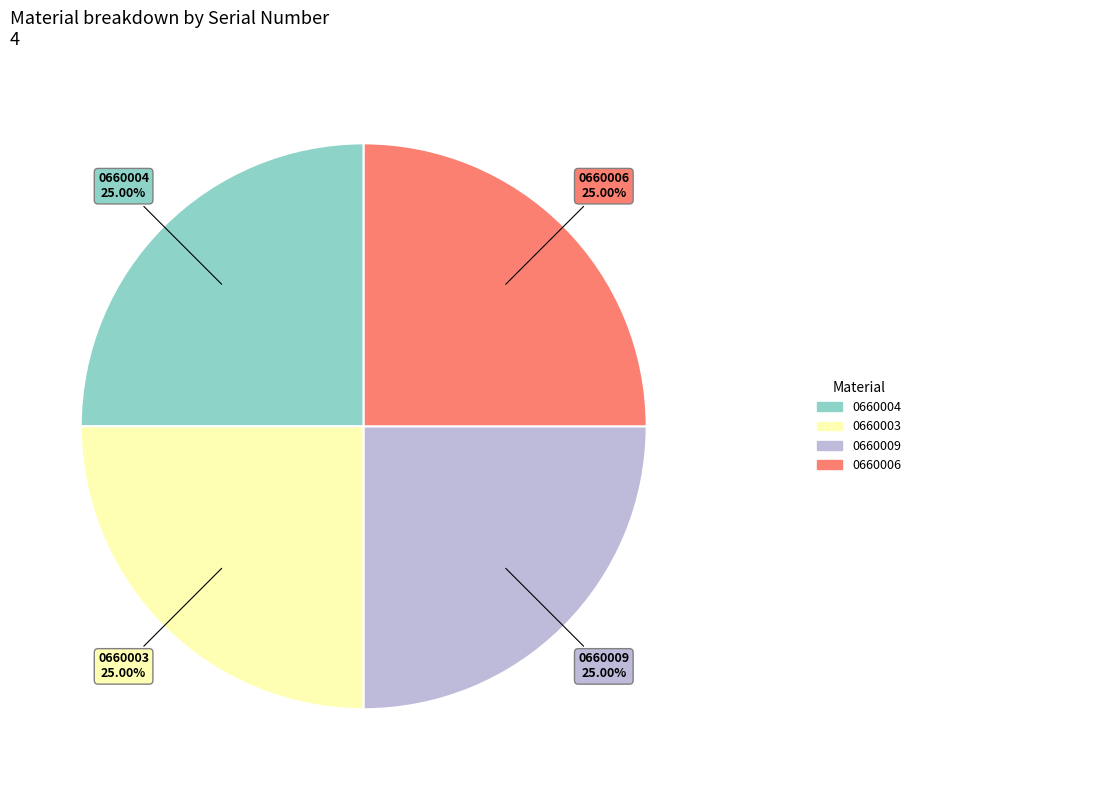

Is there a majority slice in this chart?

No